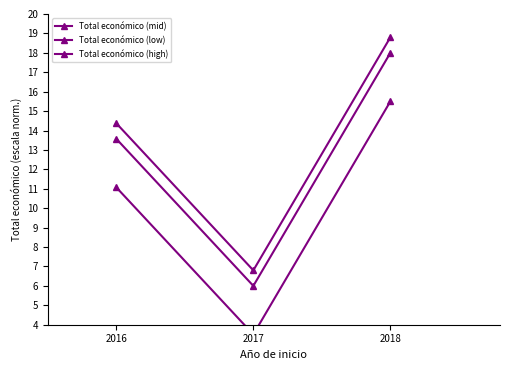

Rank the series by their average value, from lowest to highest.

Total económico (low), Total económico (mid), Total económico (high)